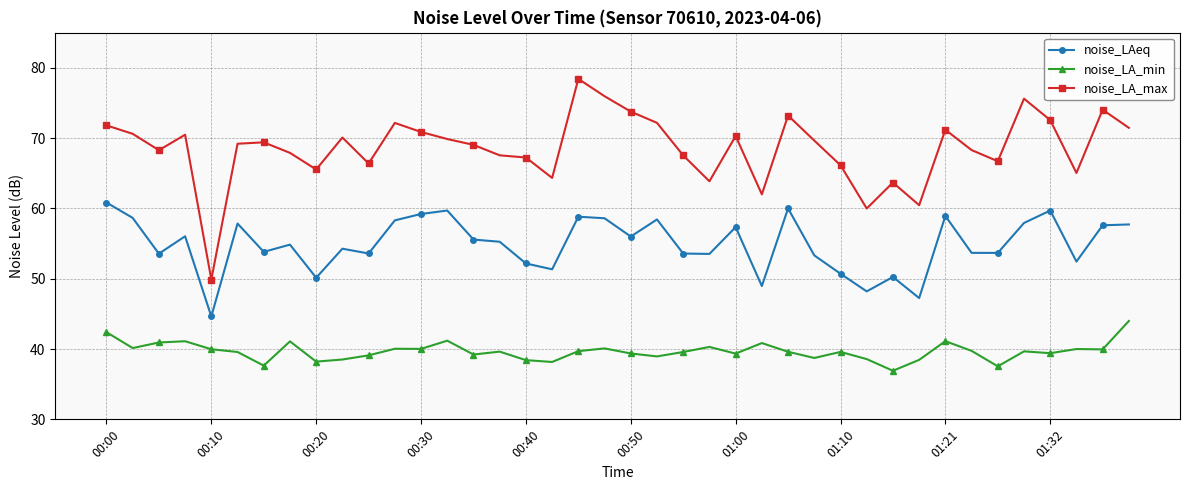

What is the difference between the maximum and minimum values in the noise_LAeq series?

16.2